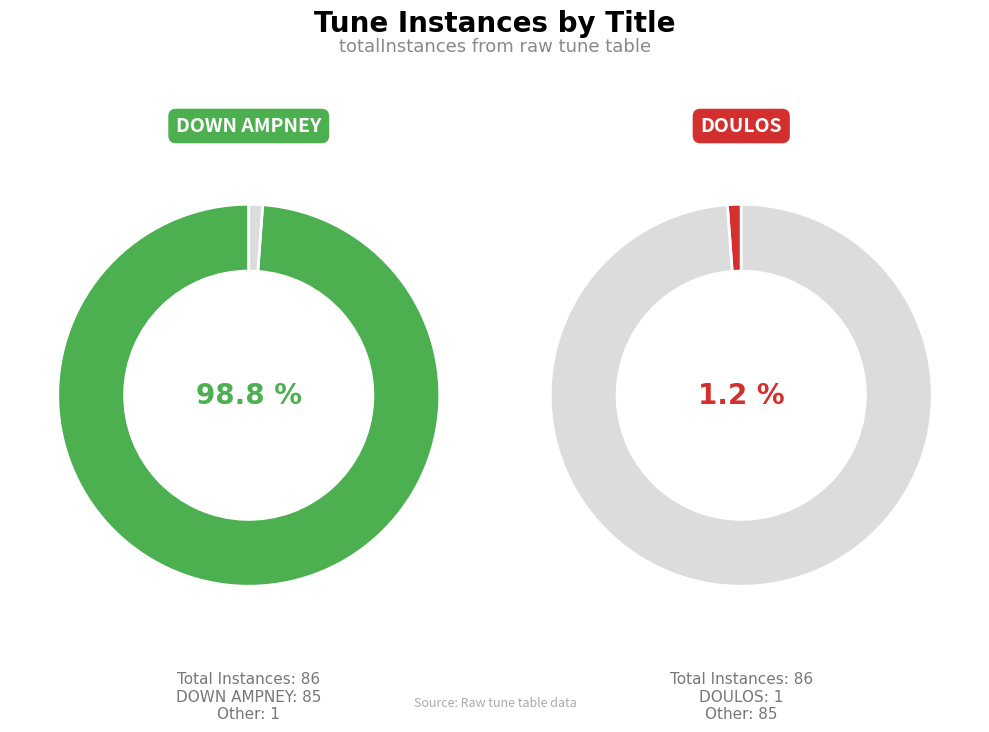

What is the ratio of the value at DOWN AMPNEY to the value at DOULOS?

85.0